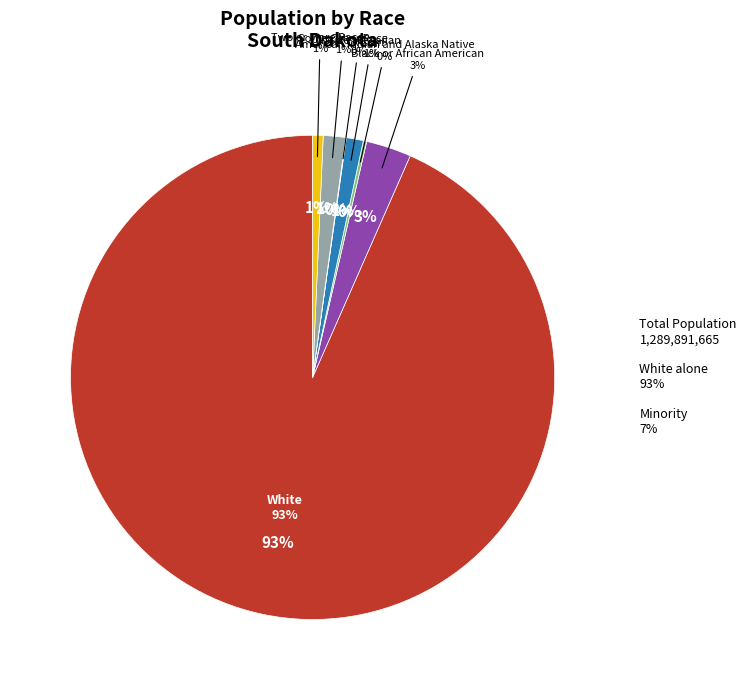

Do Two or More Races and White alone together represent more than half of the pie?

Yes